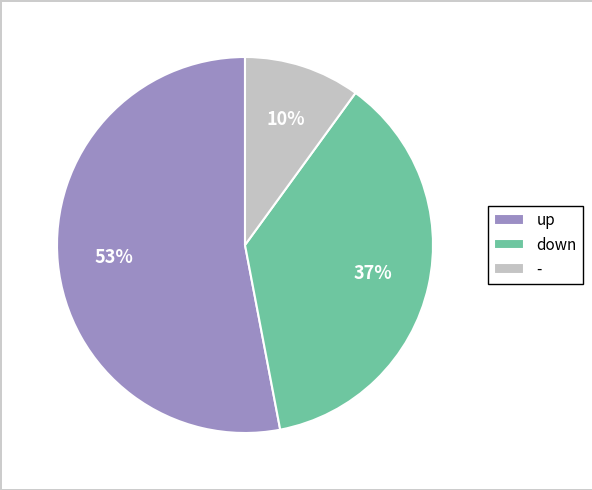

Rank the categories by value from lowest to highest.

-, down, up